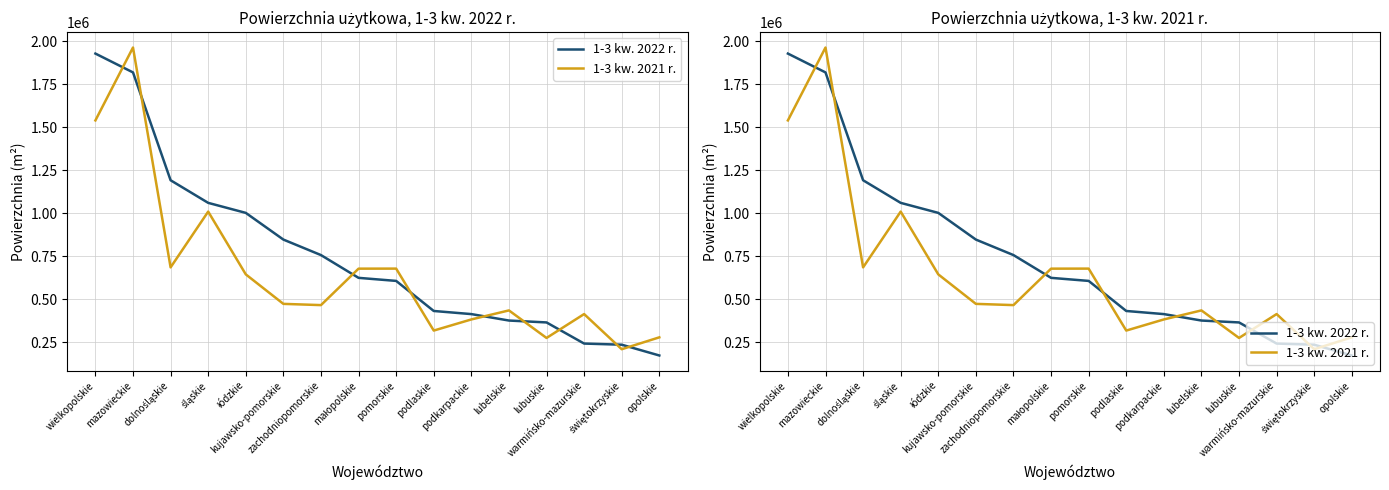

What is the difference between the maximum and minimum values in the 1-3 kw. 2022 r. series?

1755897